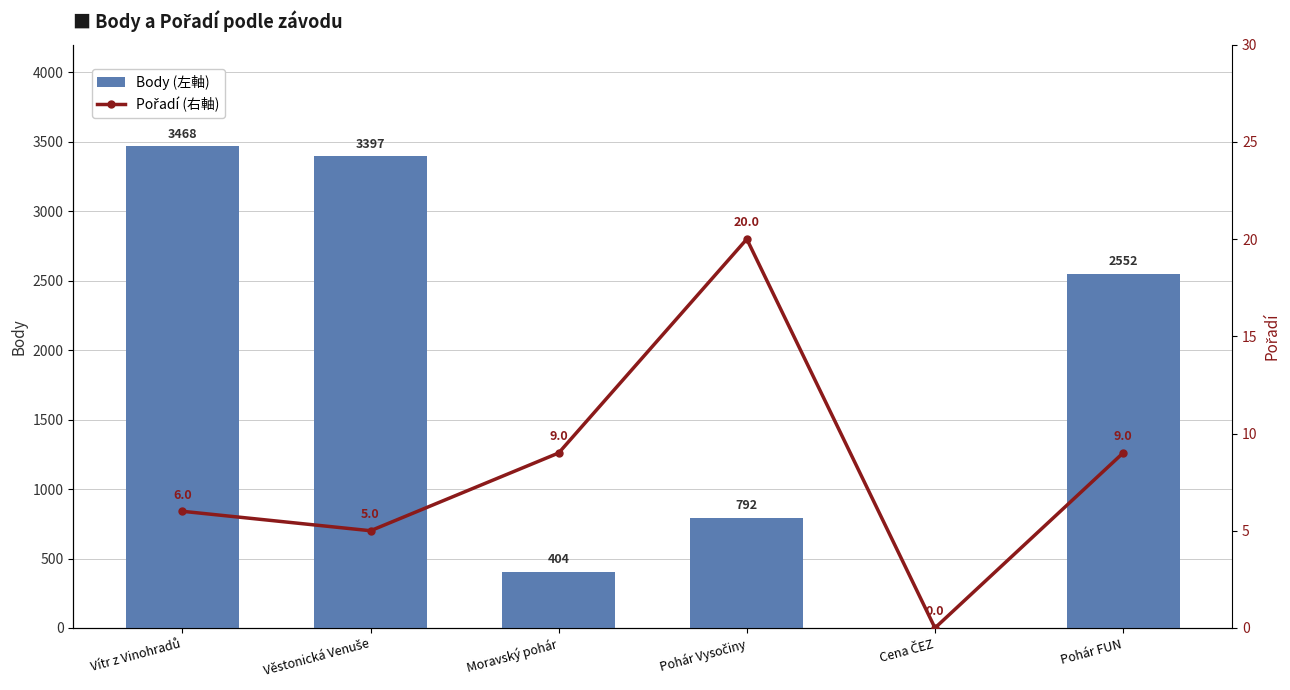

Reading left to right, what are all the values shown in this chart?

Body (左軸): 3468	3397	404	792	0	2552
Pořadí (右軸): 6	5	9	20	0	9